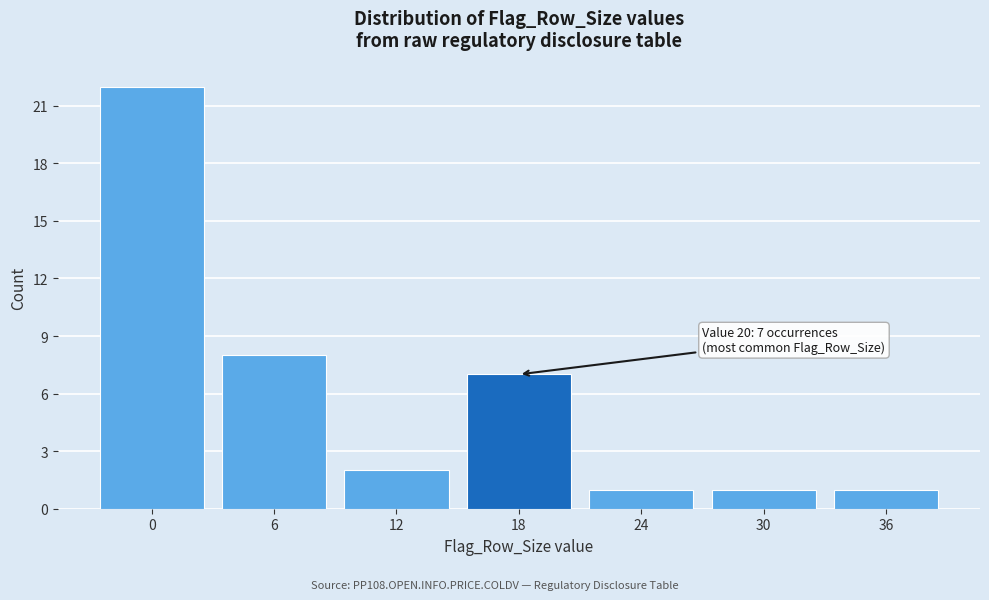

Reading left to right, extract all data points from this chart.

0=22	6=8	12=2	18=7	24=1	30=1	36=1